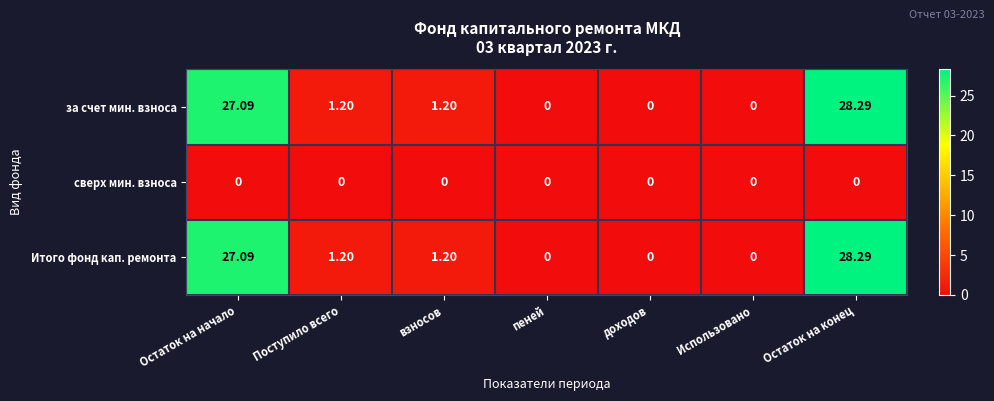

Which category has the highest value in the Итого фонд кап. ремонта series?

Остаток на конец